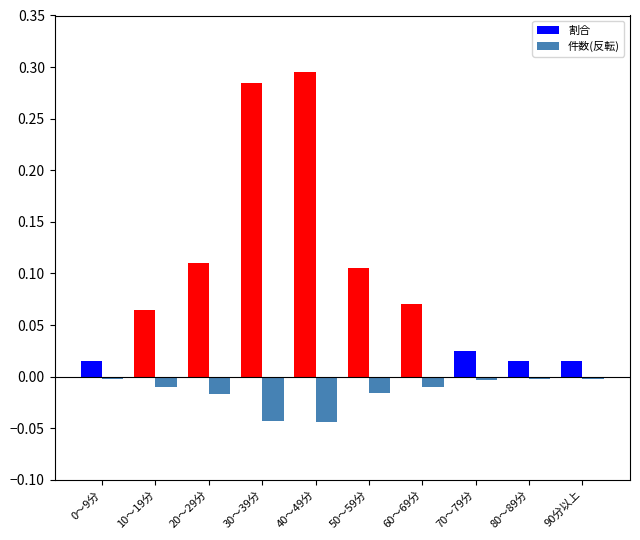

Which has a higher value, 10～19分 or 80～89分?

10～19分